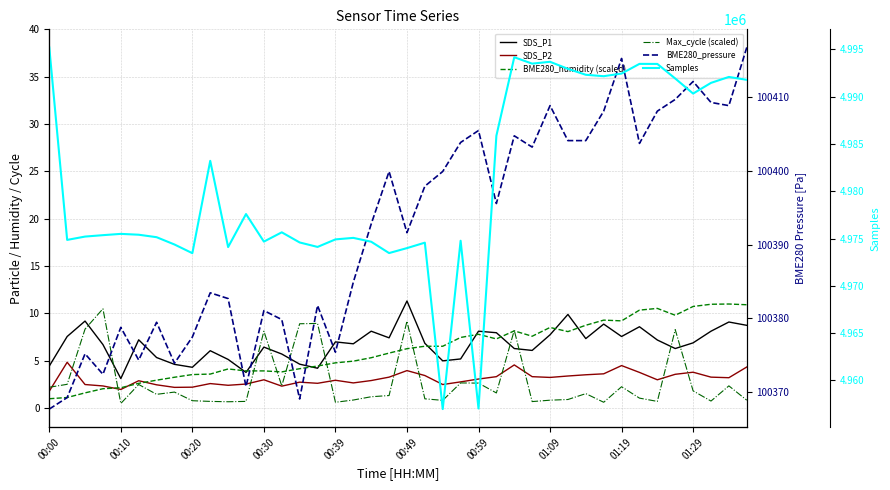

Which series ends up on top after the final intersection of BME280_humidity (scaled) and Max_cycle (scaled)?

BME280_humidity (scaled)